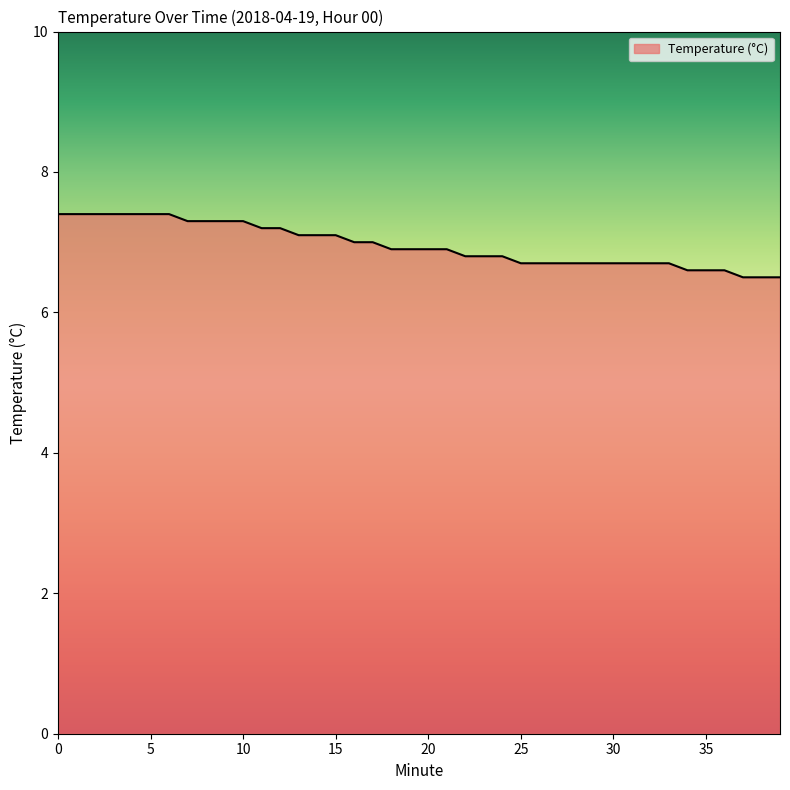

What is the greatest value displayed?

7.4